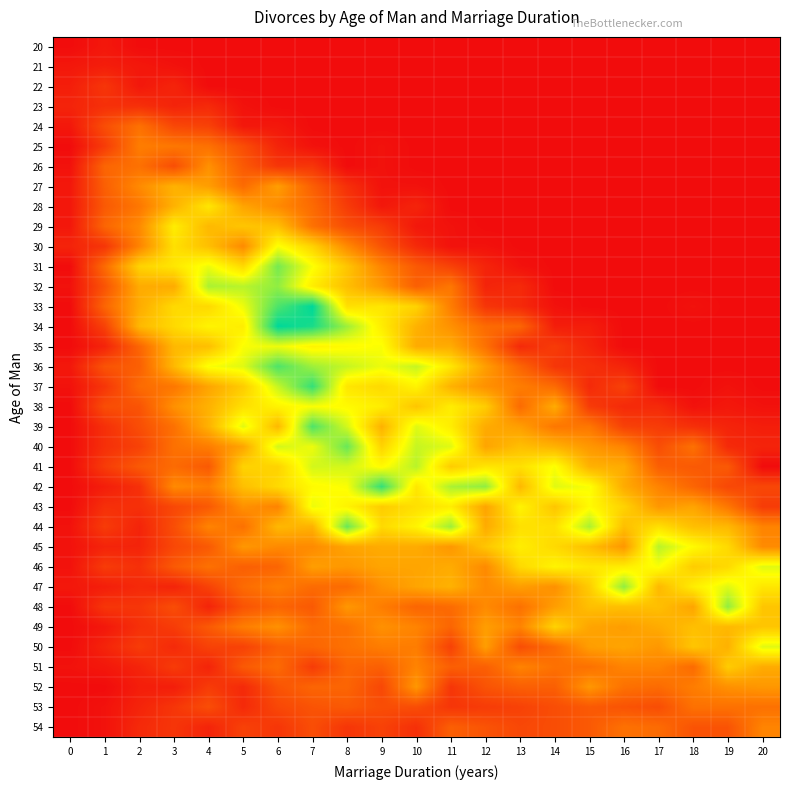

Which has a higher value, 10 or 8?

10